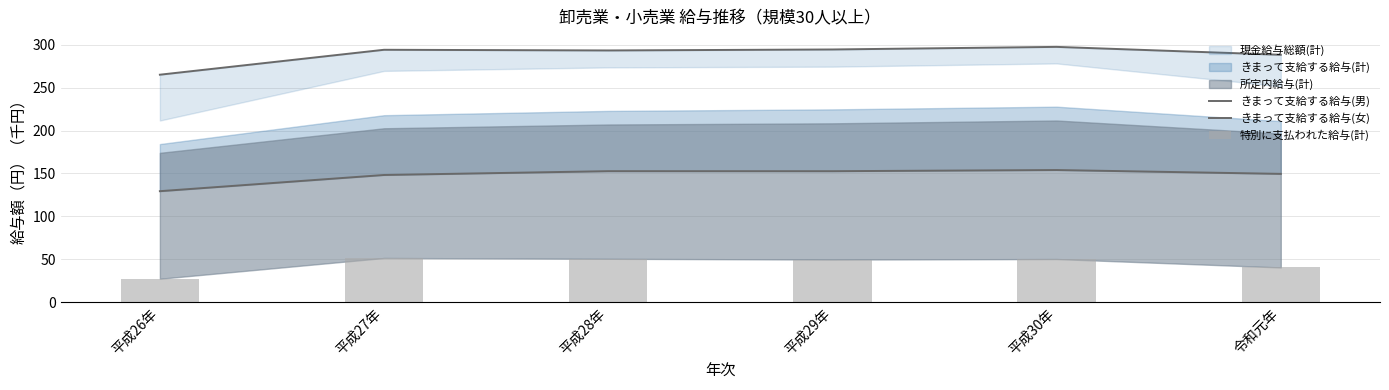

True or false: きまって支給する給与(男) has a value of 204.2 at 平成30年.

False